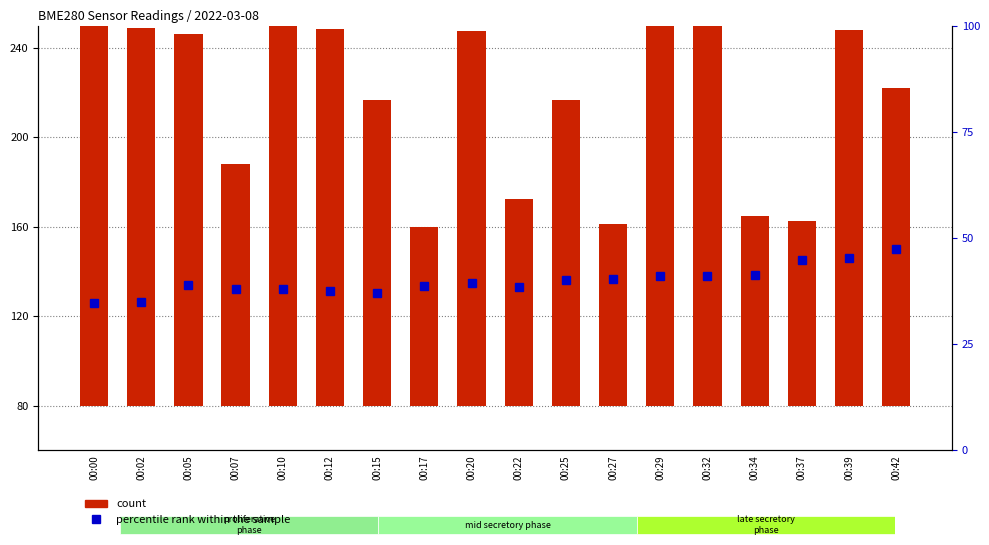

Which series changed the most between 00:07 and 00:12?

count